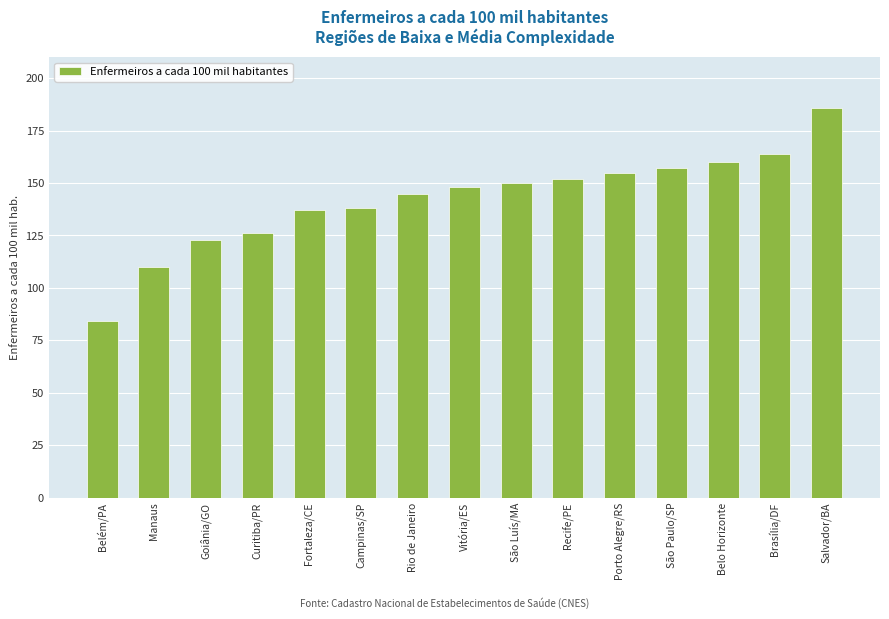

Which has a higher value, Rio de Janeiro or Recife/PE?

Recife/PE